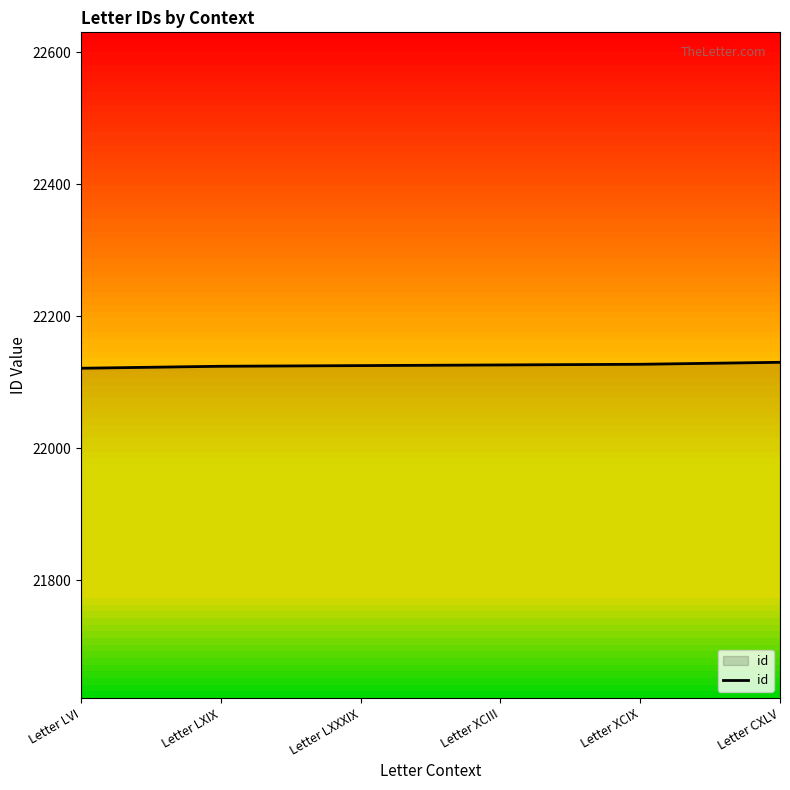

How many distinct data groups are displayed?

1